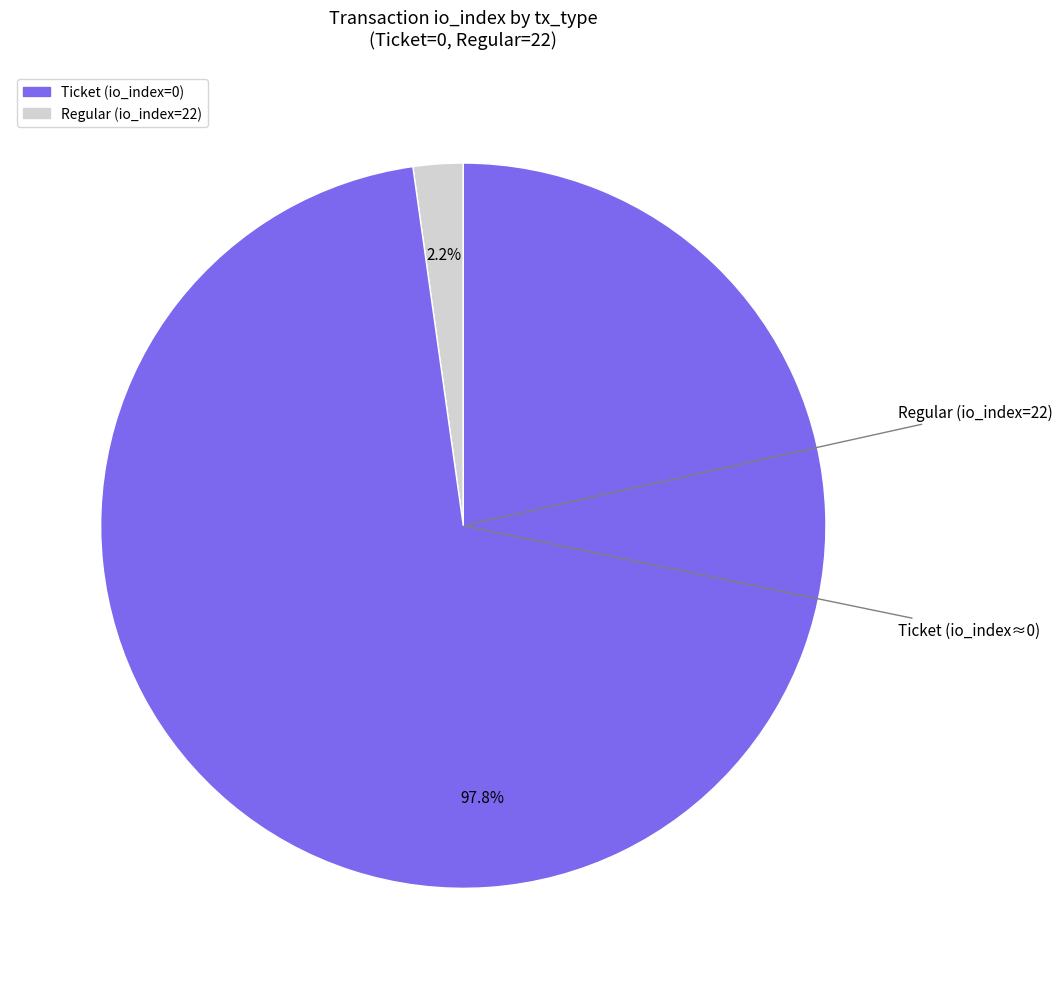

Count the number of slices in the pie.

2